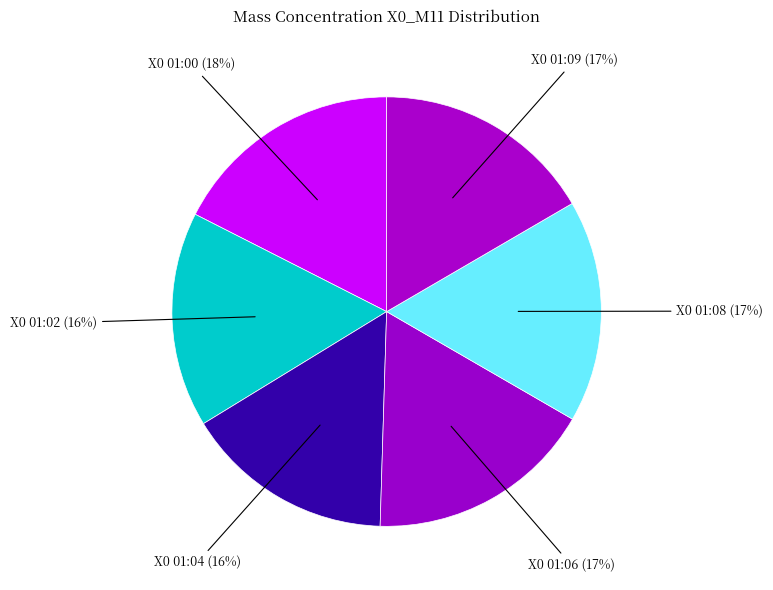

Approximately how many times larger is the value at X0 01:08 (17%) compared to X0 01:04 (16%)?

1.1